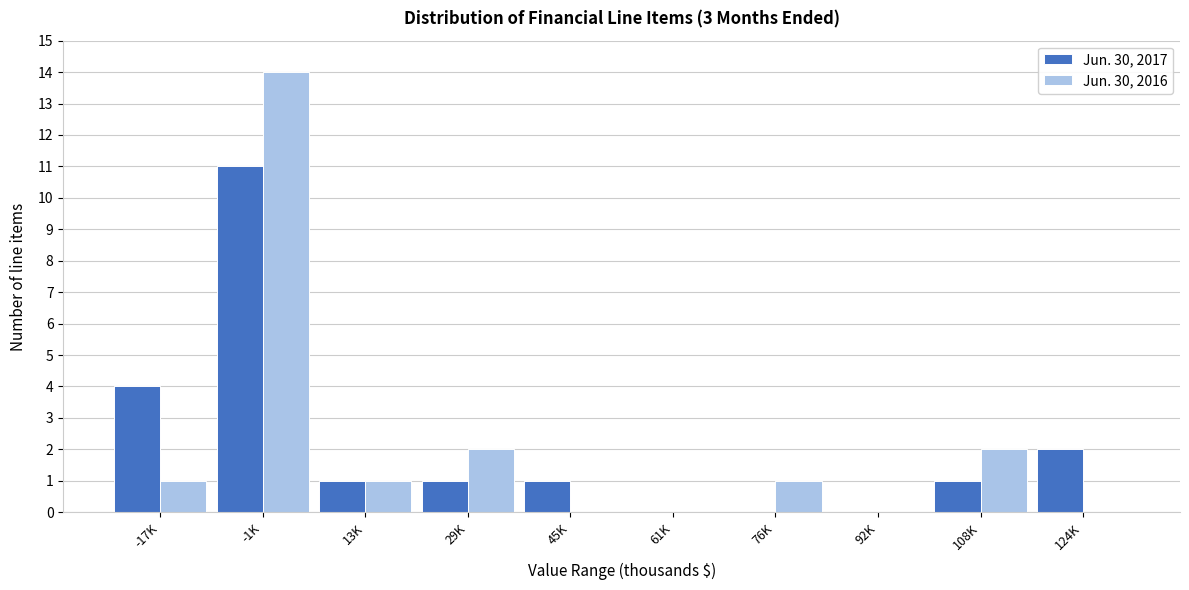

Reading left to right, list all the values displayed in this chart.

Jun. 30, 2017: -17K=4	-1K=11	13K=1	29K=1	45K=1	61K=0	76K=0	92K=0	108K=1	124K=2
Jun. 30, 2016: -17K=1	-1K=14	13K=1	29K=2	45K=0	61K=0	76K=1	92K=0	108K=2	124K=0